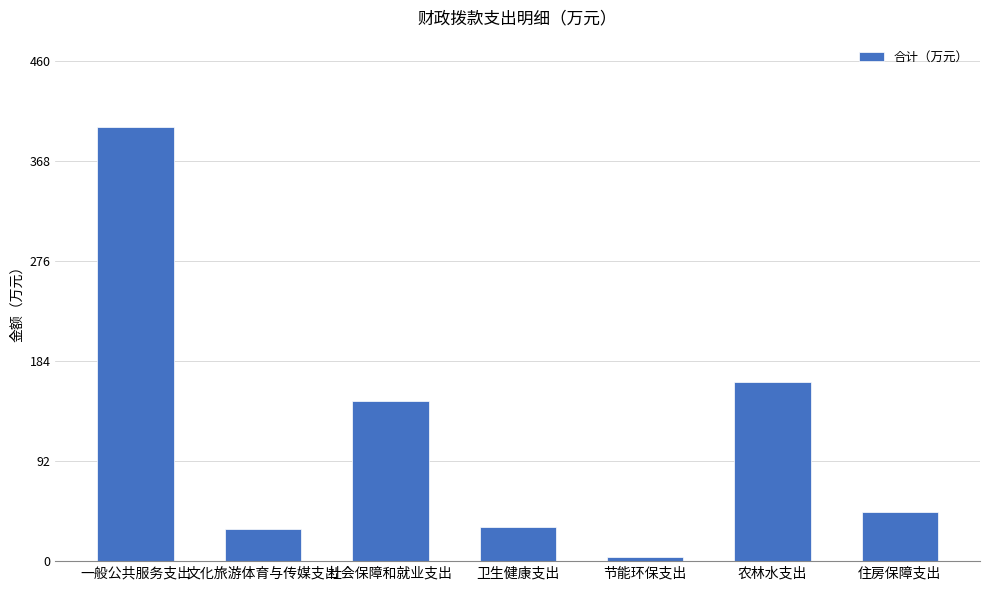

What is the greatest value displayed?

400.6